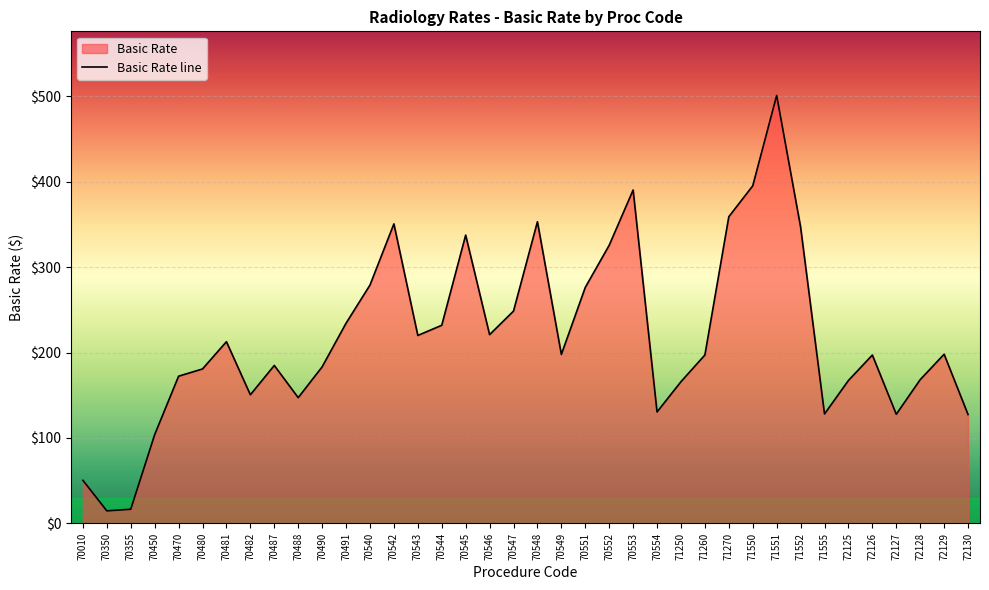

The value at 71551 is 501.1. True or false?

True